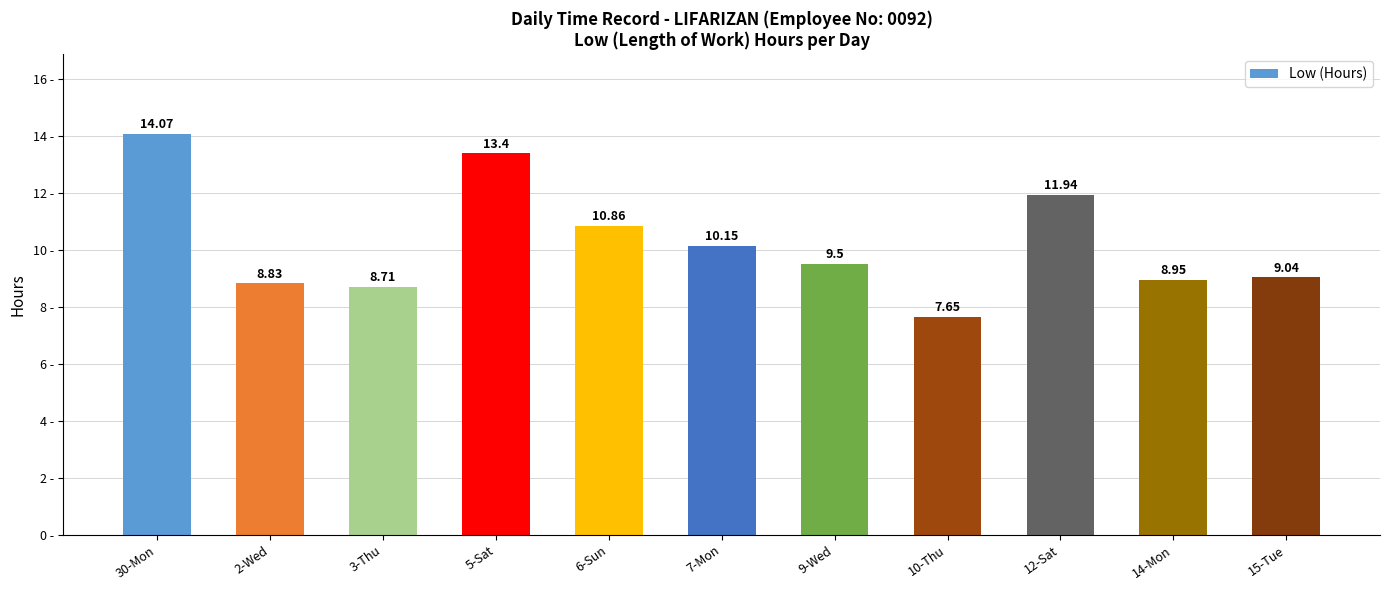

Rank the categories by value from highest to lowest.

30-Mon, 5-Sat, 12-Sat, 6-Sun, 7-Mon, 9-Wed, 15-Tue, 14-Mon, 2-Wed, 3-Thu, 10-Thu